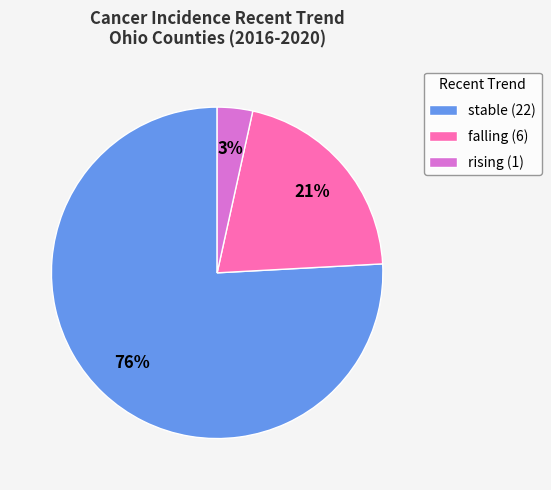

The rising (1) slice represents 3% of the pie. True or false?

True